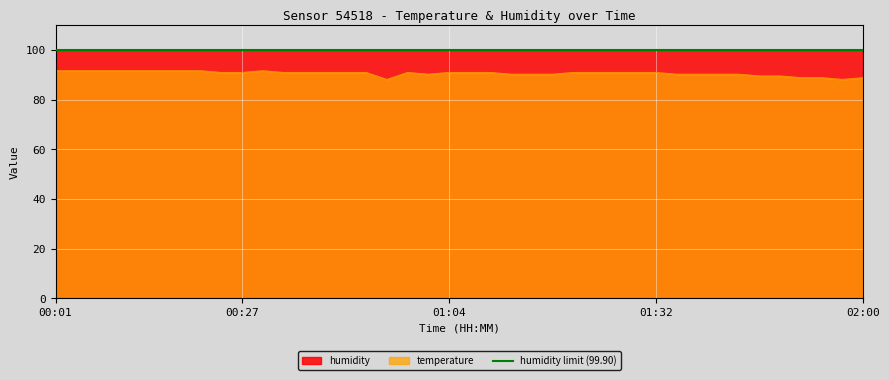

Reading right to left, what are all the values shown in this chart?

02:00=88.9	01:58=88.2	01:55=88.9	01:52=88.9	01:50=89.6	01:47=89.6	01:42=90.3	01:40=90.3	01:37=90.3	01:35=90.3	01:32=91.0	01:30=91.0	01:27=91.0	01:25=91.0	01:19=91.0	01:17=90.3	01:14=90.3	01:12=90.3	01:09=91.0	01:07=91.0	01:04=91.0	01:01=90.3	00:56=91.0	00:51=88.2	00:49=91.0	00:46=91.0	00:43=91.0	00:40=91.0	00:38=91.0	00:32=91.7	00:27=91.0	00:24=91.0	00:22=91.7	00:16=91.7	00:13=91.7	00:11=91.7	00:08=91.7	00:06=91.7	00:03=91.7	00:01=91.7